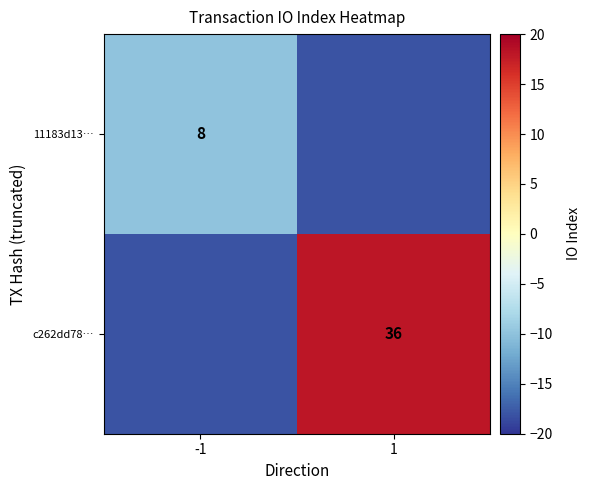

At which category is the sum across all series the highest?

1